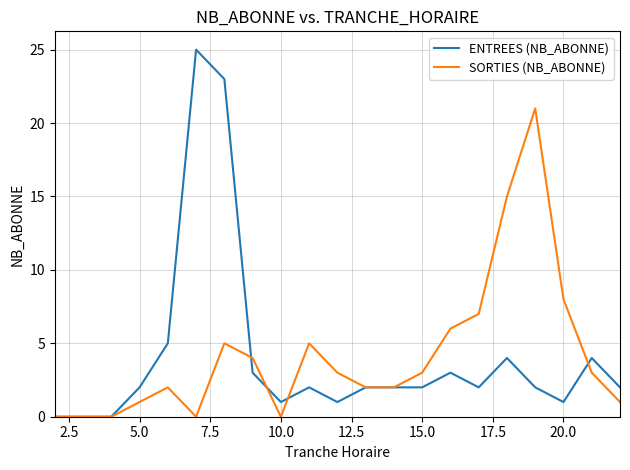

What are all the series names shown in the legend?

ENTREES (NB_ABONNE), SORTIES (NB_ABONNE)